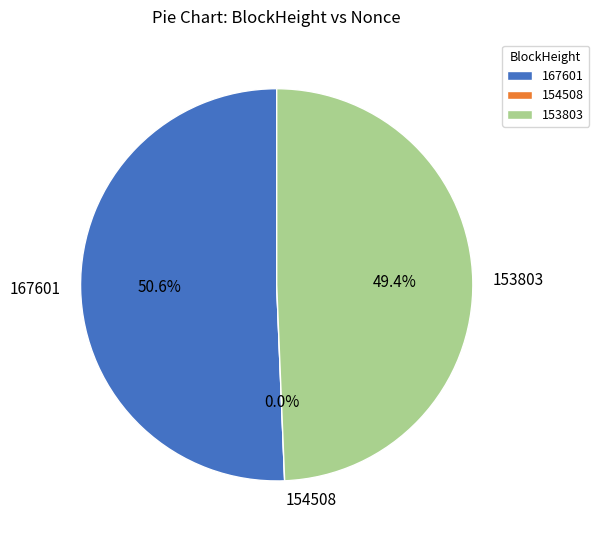

Which category has the smallest portion of the pie?

154508